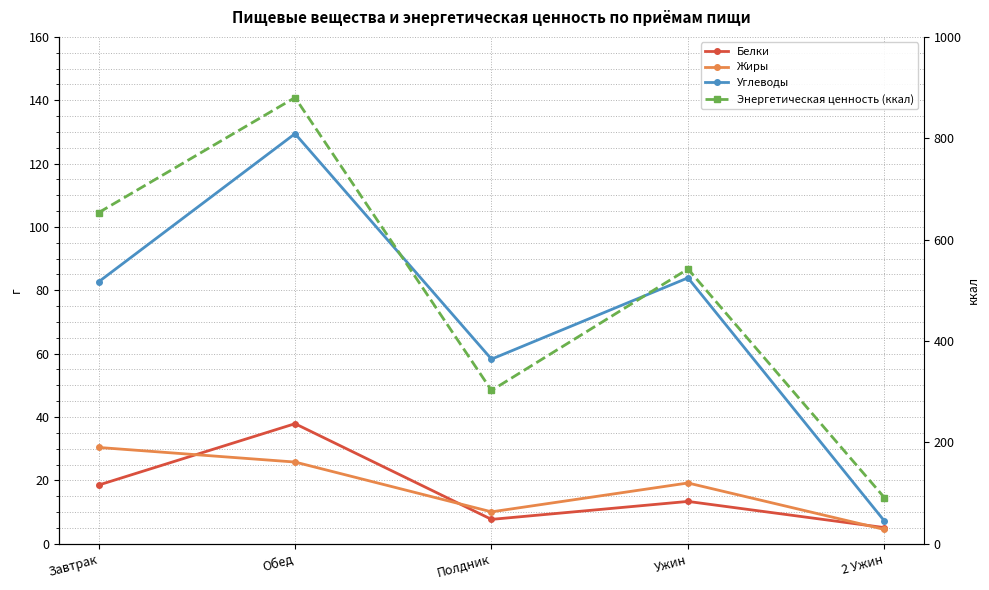

The Энергетическая ценность (ккал) series shows 880.3 at Обед. True or false?

True